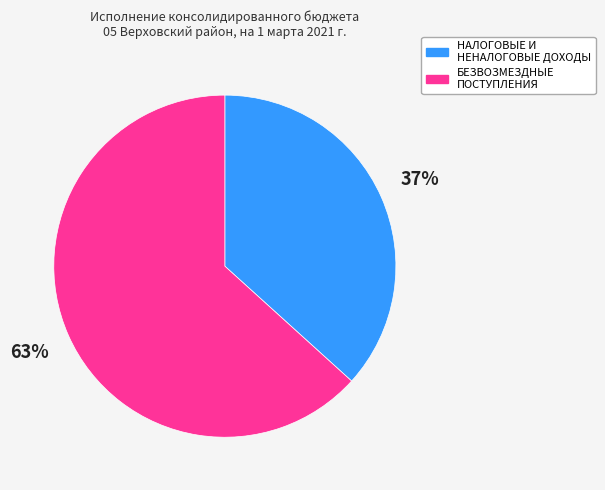

Does НАЛОГОВЫЕ И НЕНАЛОГОВЫЕ ДОХОДЫ represent more than half of the total?

No